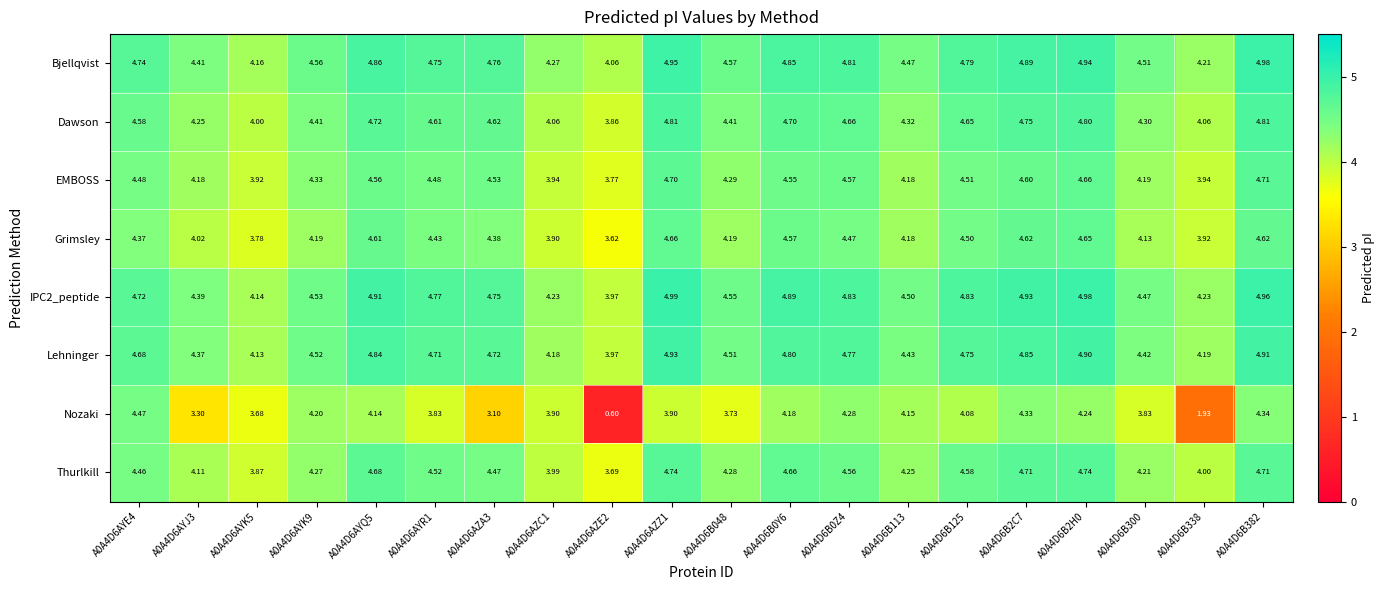

Is the value of Nozaki at A0A4D6B048 greater than the value of Dawson at A0A4D6B113?

No